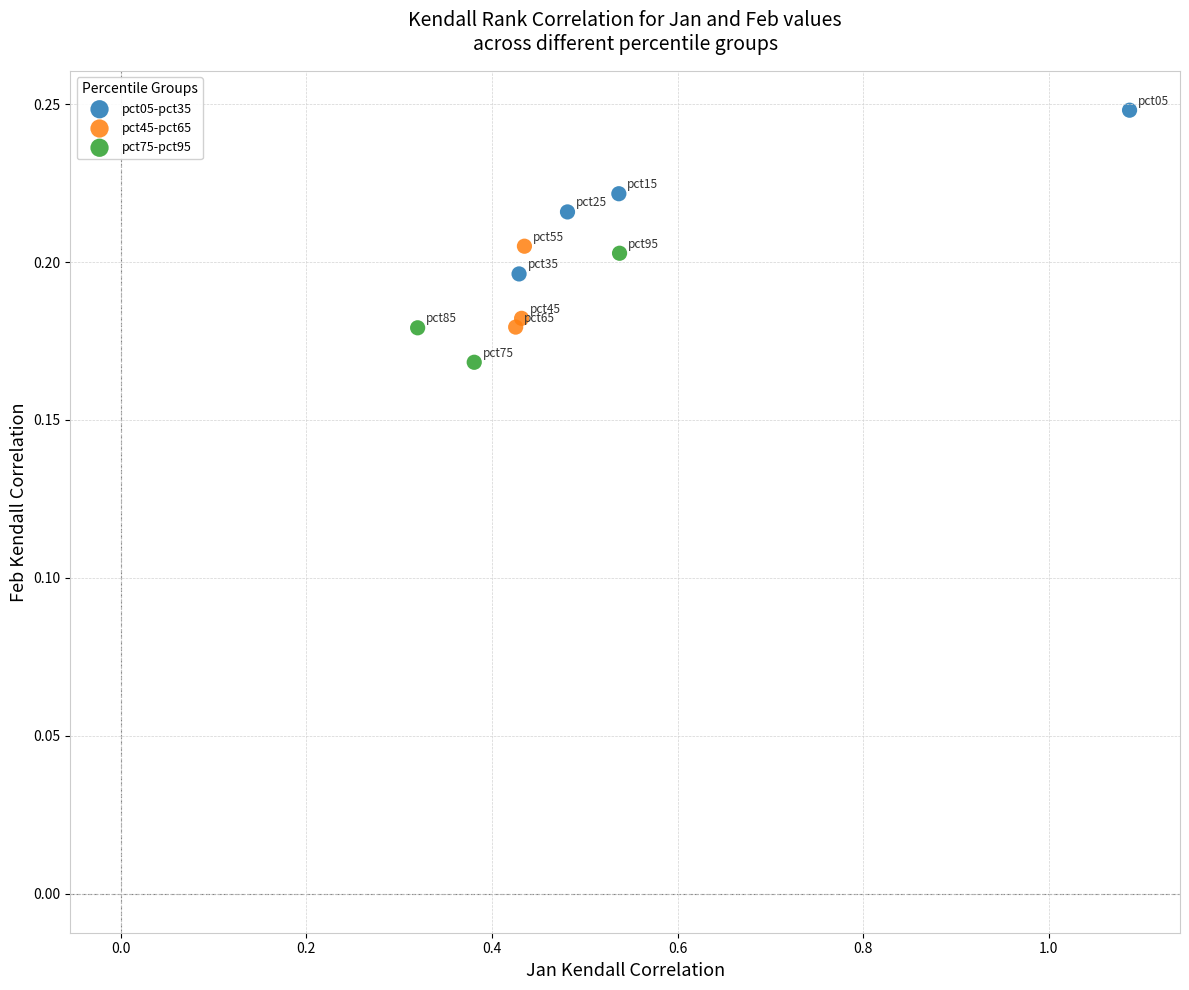

Which series reaches the maximum Y coordinate?

pct05-pct35